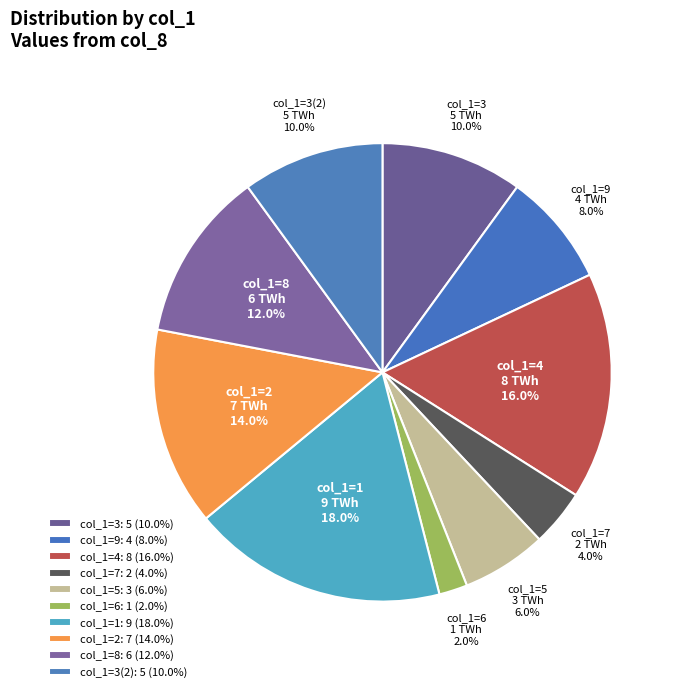

To the nearest percent, what is the difference between the col_1=9 and col_1=3 slice percentages?

2%